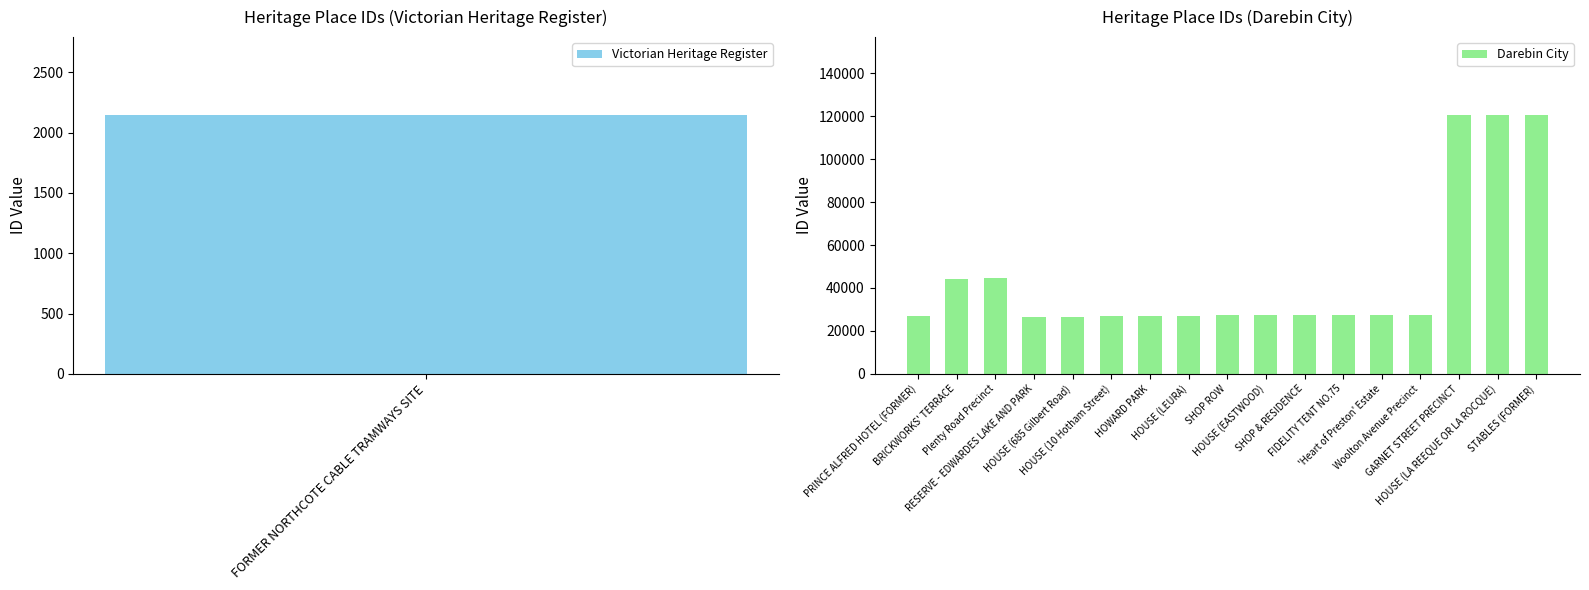

What is the difference between the maximum and minimum values in the Darebin City series?

94143